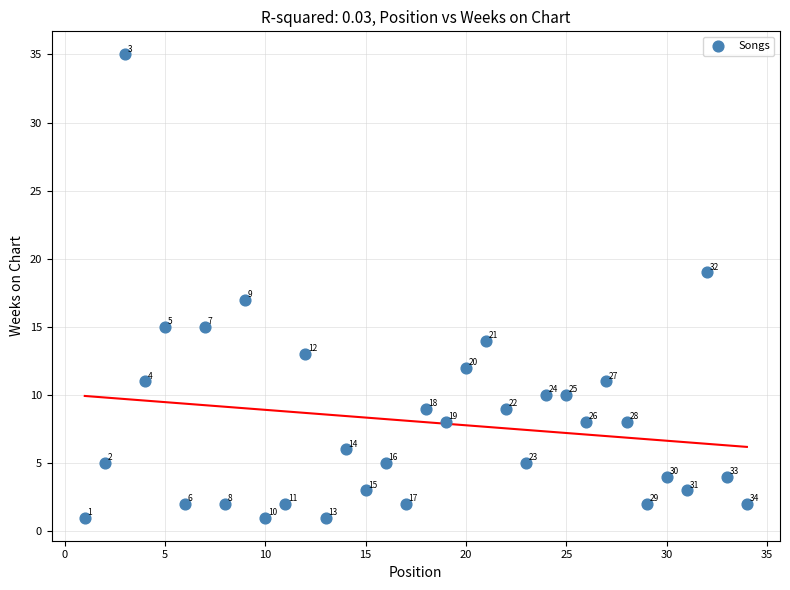

What Y value in the scatter plot is closest to 18?

17